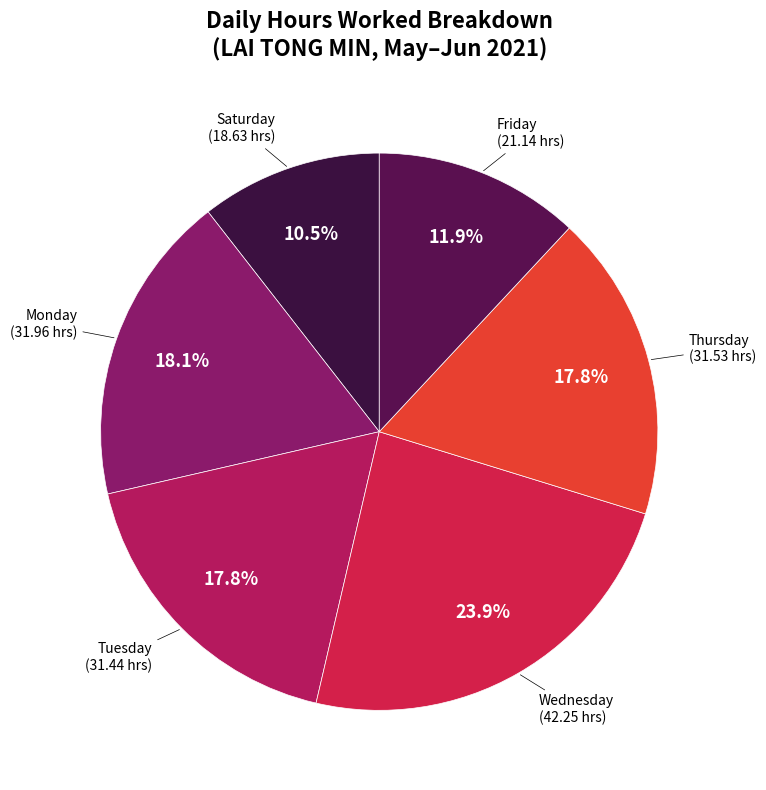

Which slice is the smallest?

Saturday